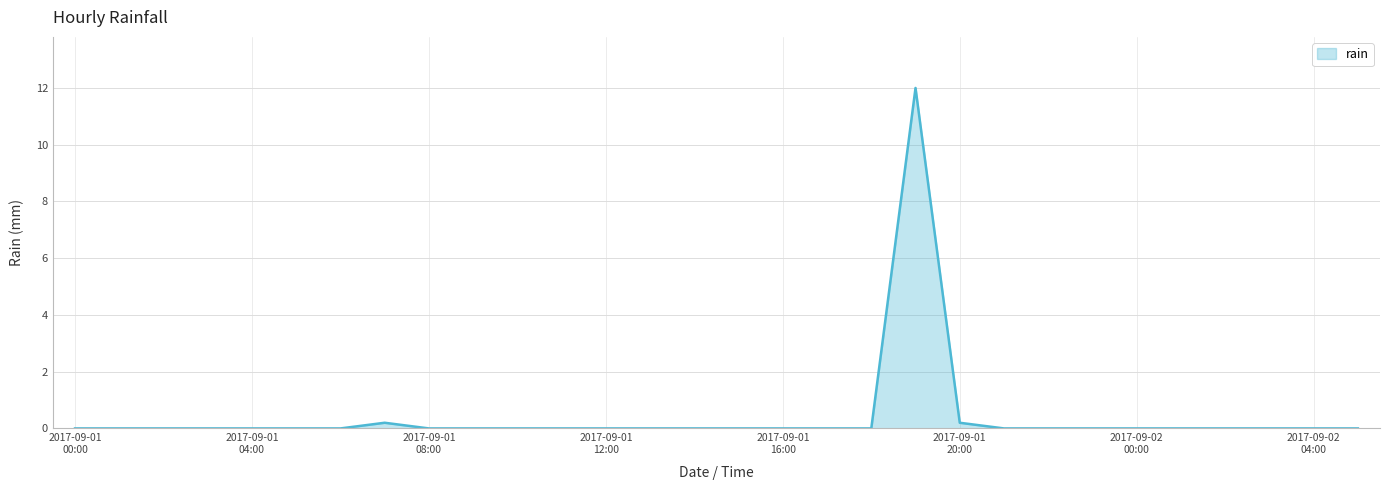

What is the difference between the maximum and minimum values?

12.0